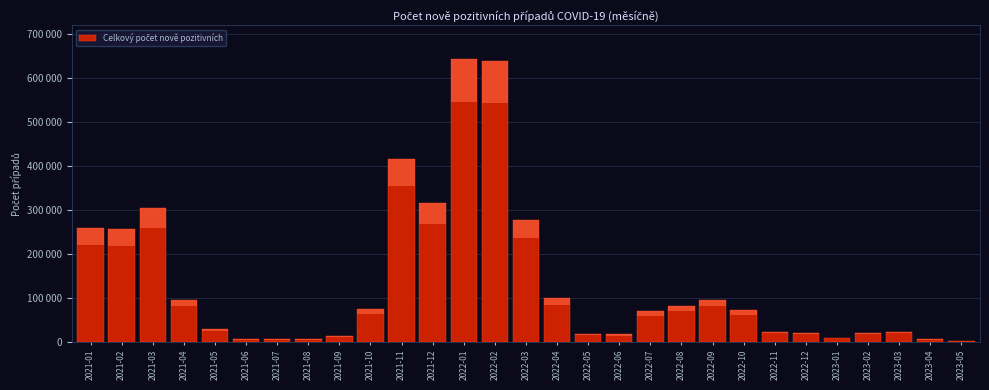

Are the bars horizontal?

No